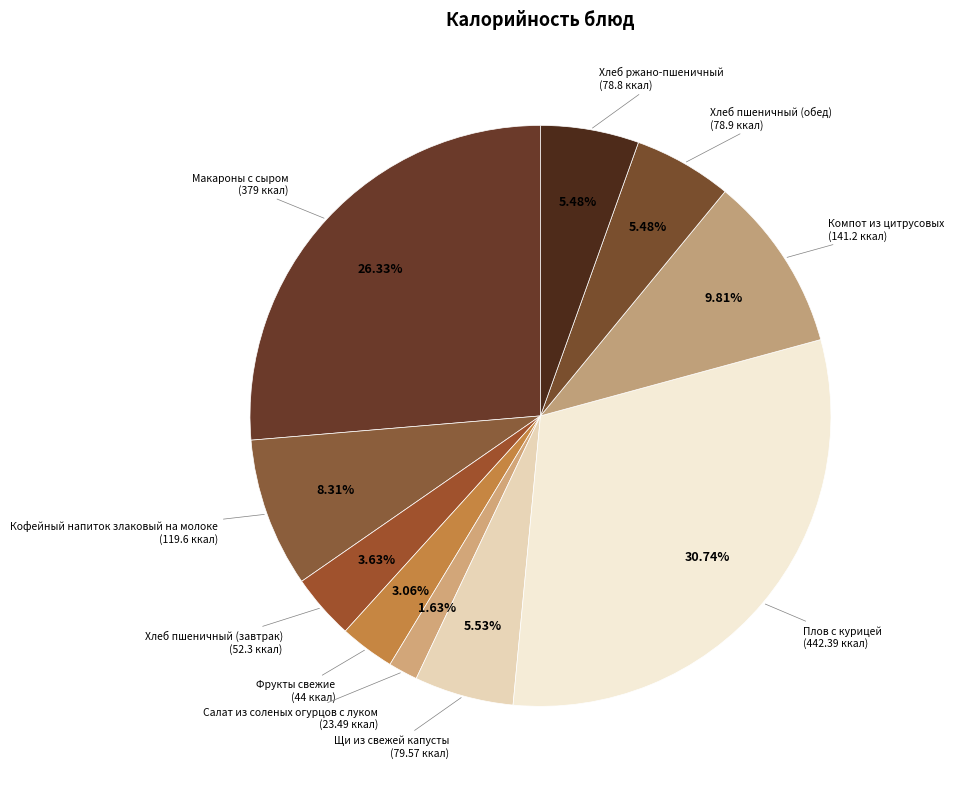

What portion of the pie excludes Компот из цитрусовых?

90.2%